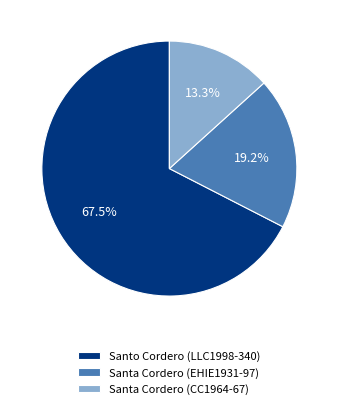

Rank the categories by value from highest to lowest.

Santo Cordero (LLC1998-340), Santa Cordero (EHIE1931-97), Santa Cordero (CC1964-67)